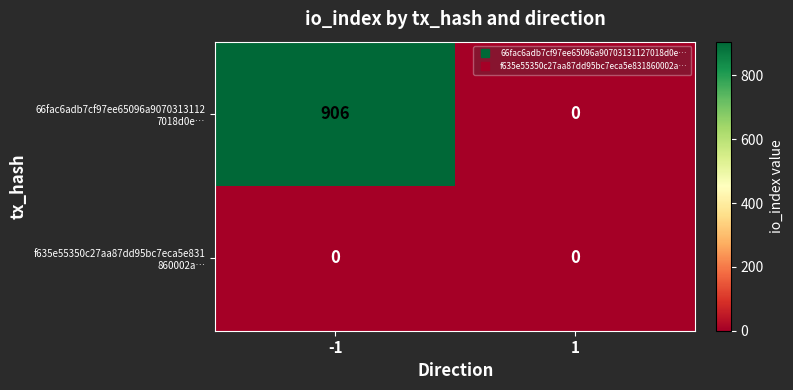

At which category is the sum across all series the highest?

-1